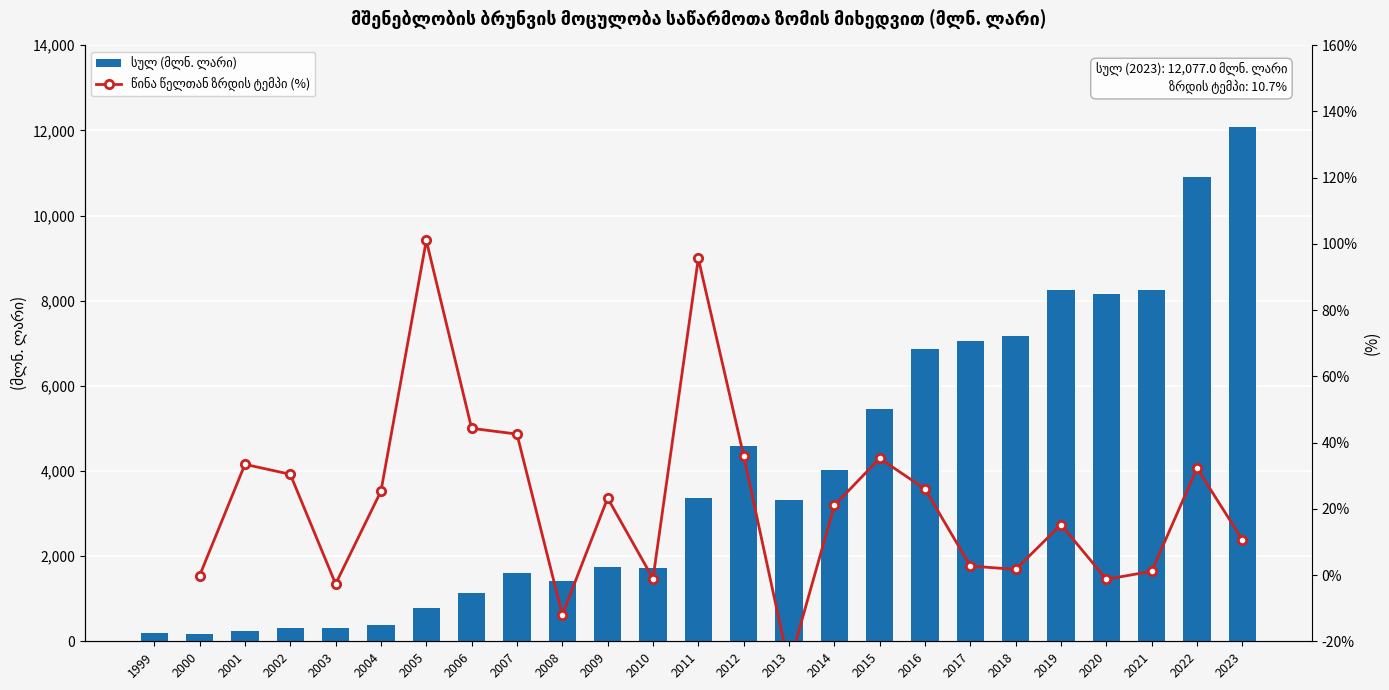

Is it true that წინა წელთან ზრდის ტემპი (%) equals -12.0 at 2008?

True